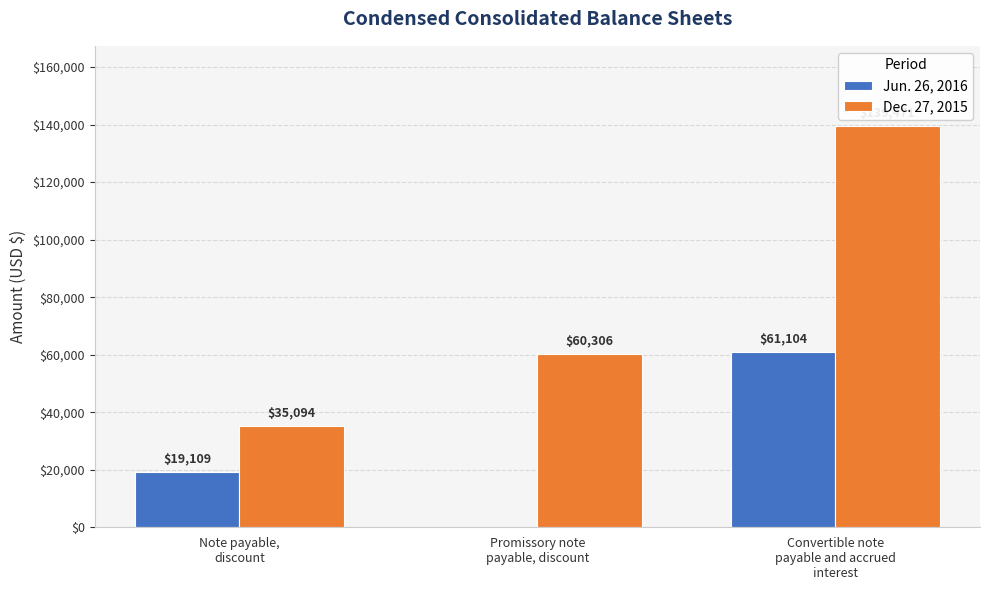

How many categories are shown in the chart?

3